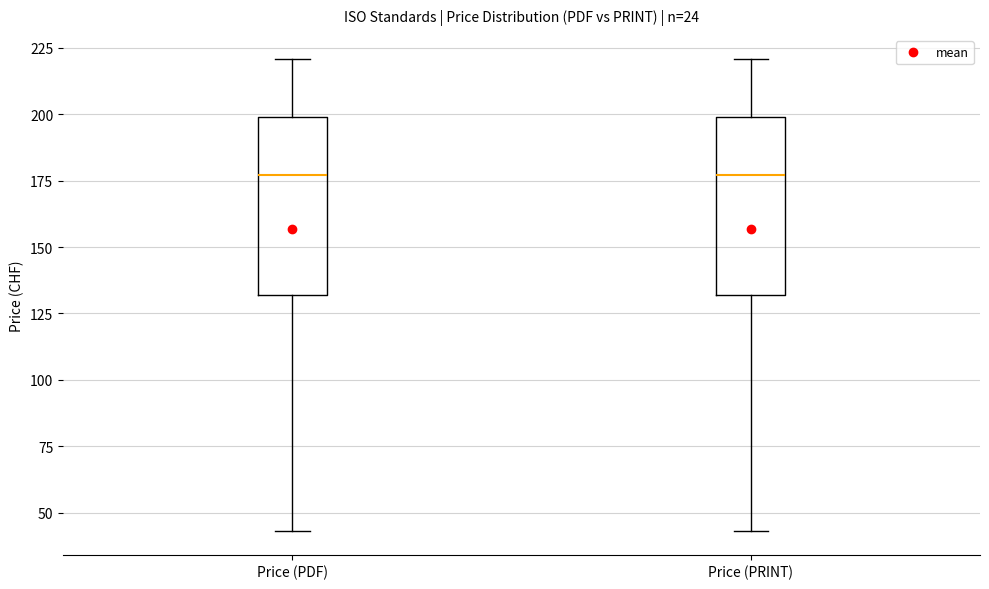

Where does the upper whisker of the box for Price (PRINT) end on the y-axis? The values are not printed on the chart, so give them approximately, as read against the axis.

220